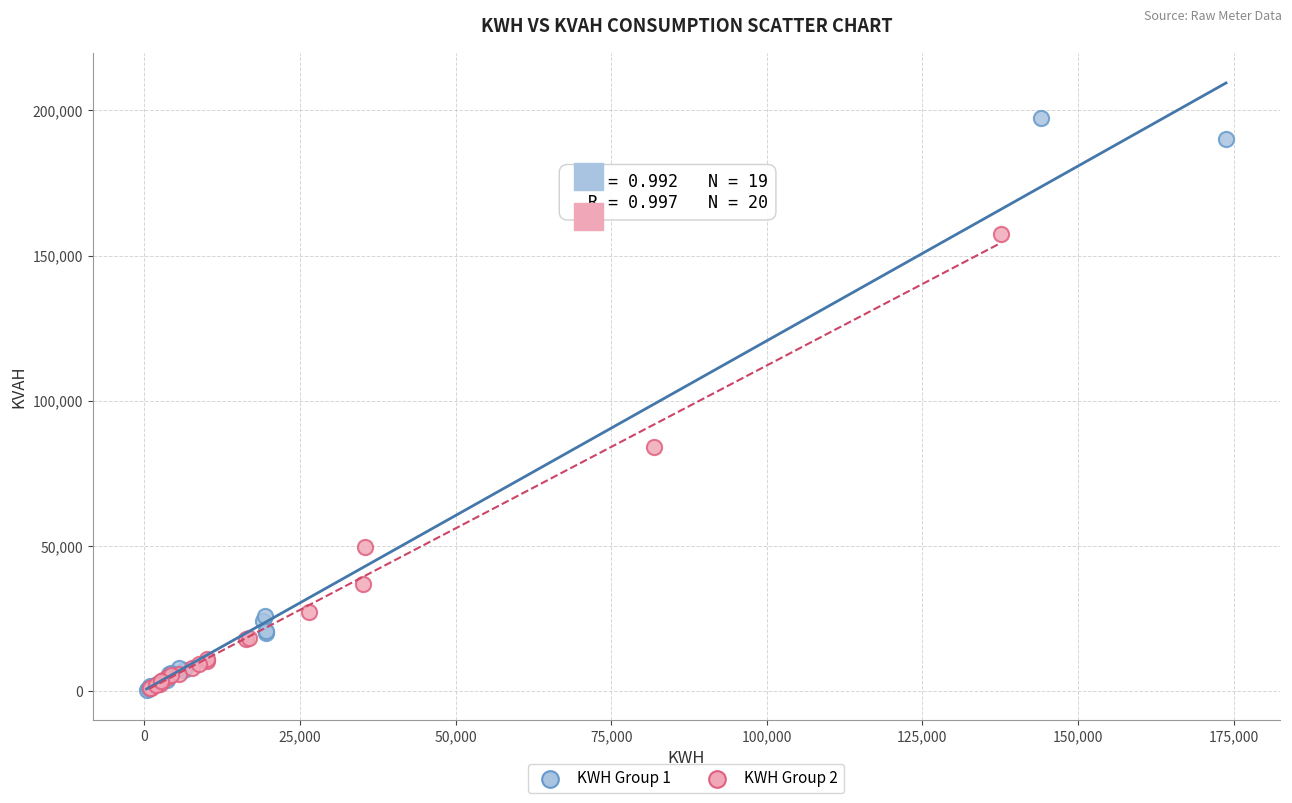

Which series has the largest Y range (max minus min)?

KWH Group 1